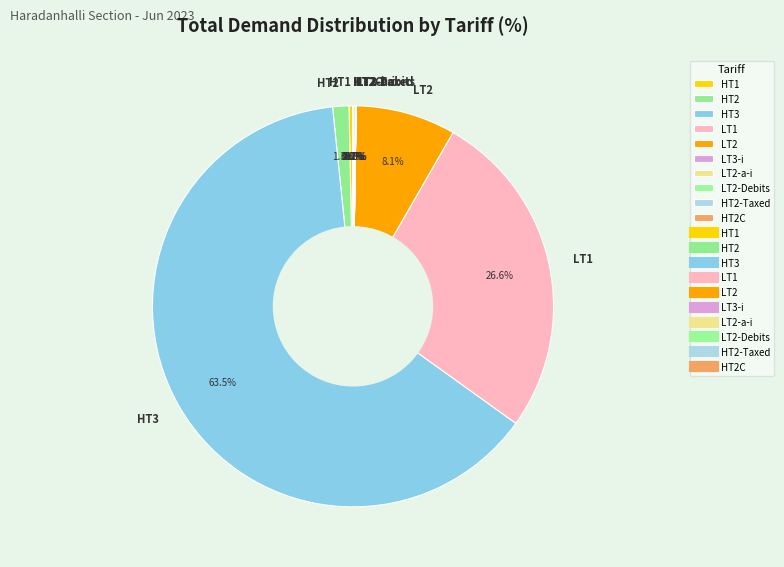

Does any single category account for the majority?

Yes